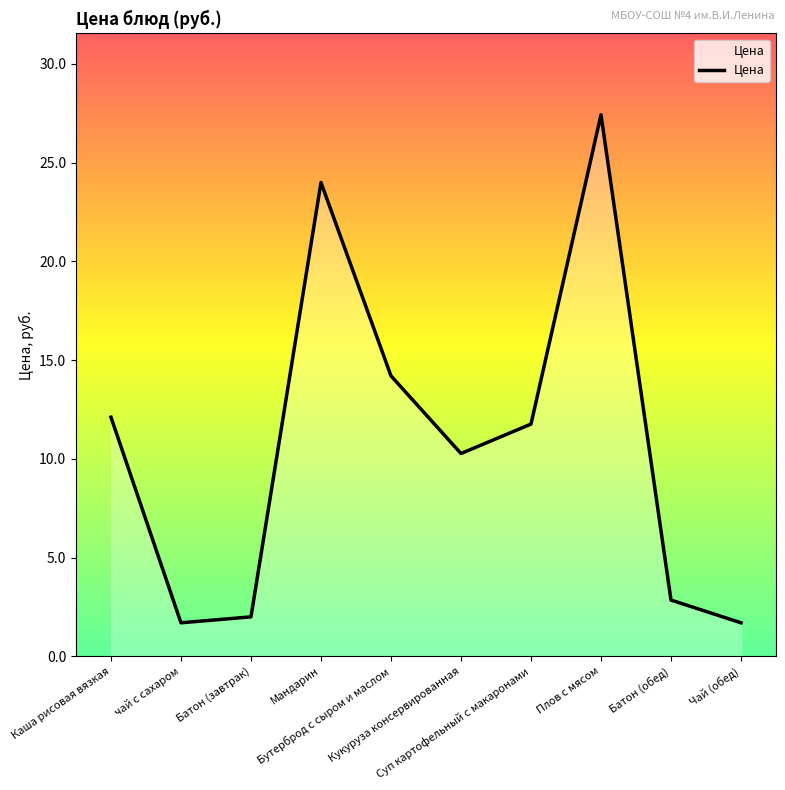

What is the change in value from Кукуруза консервированная to Батон (обед)?

-7.4